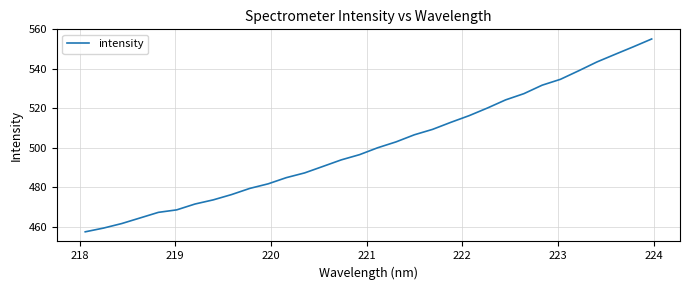

What is the difference between the maximum and minimum values?

97.6